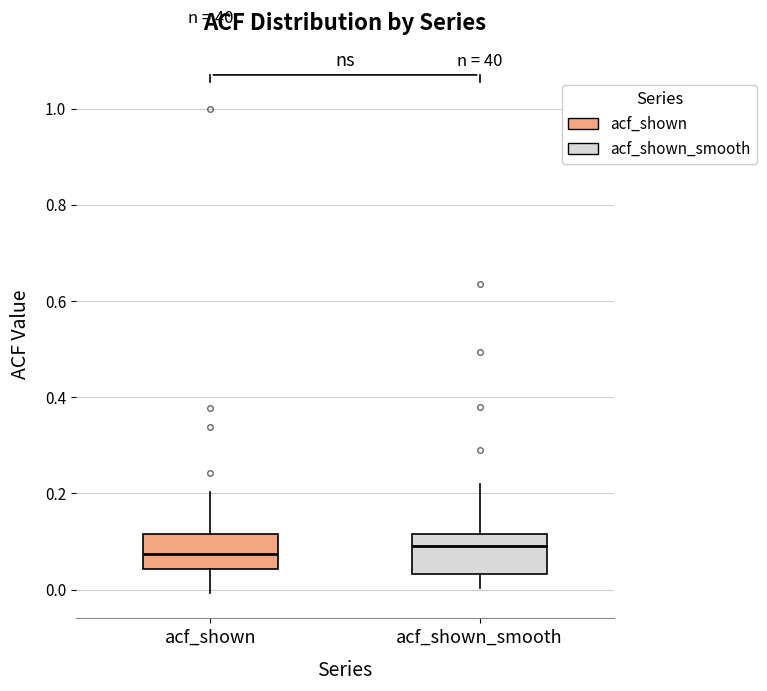

Where is the lower edge of the box for acf_shown_smooth on the y-axis? The values are not printed on the chart, so give them approximately, as read against the axis.

0.04